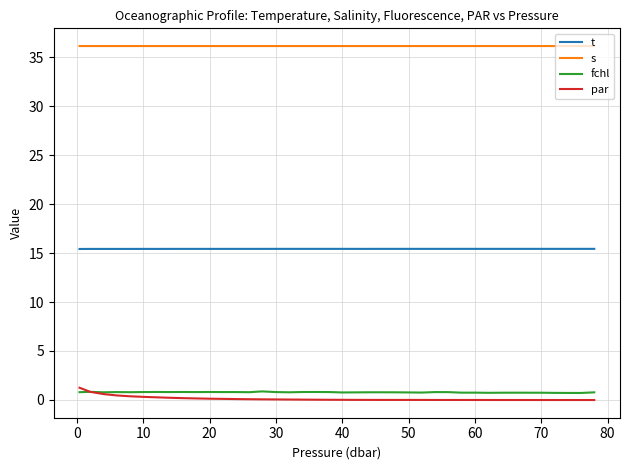

Count the number of data series in this chart.

4